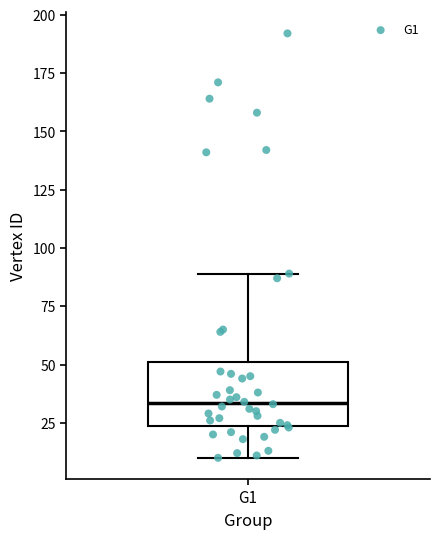

Transcribe this box plot: give where the median line is, the range the box spans, and where the two whiskers end, as read against the y-axis. The values are not printed on the chart, so give them approximately, as read against the axis.

median 35, box 25 to 50, whiskers 10 to 90